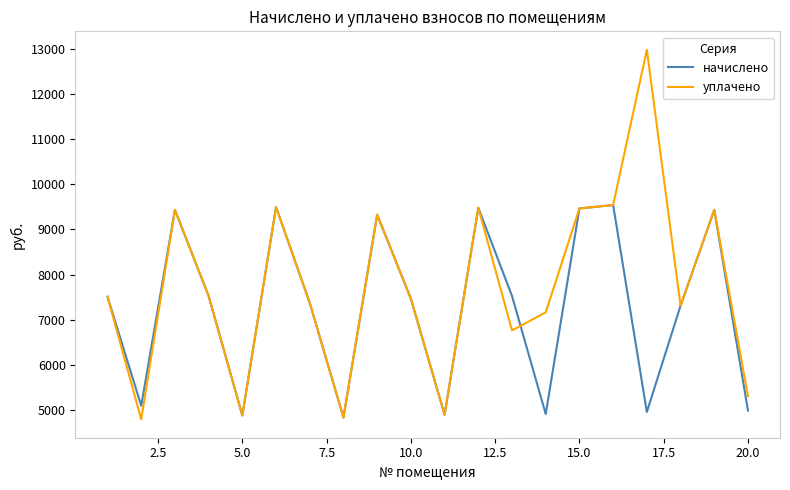

Which series has the widest spread of values?

уплачено